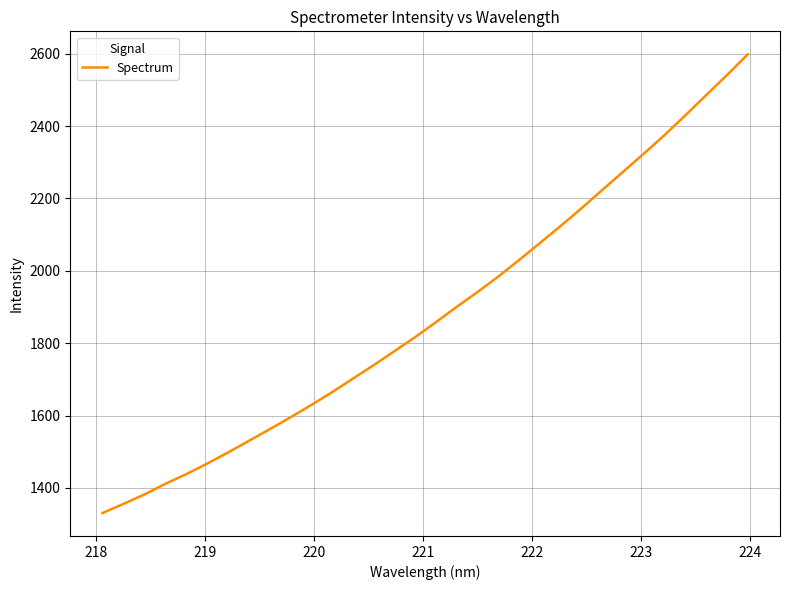

What is the greatest value displayed?

2598.6